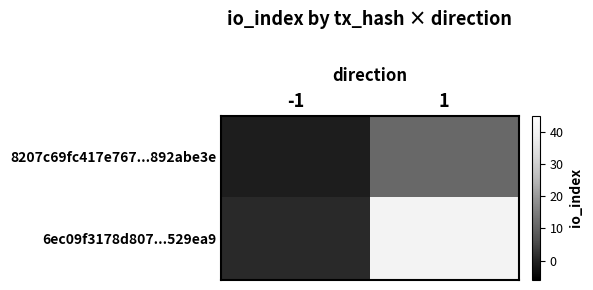

Between 1 and -1, which is larger?

1